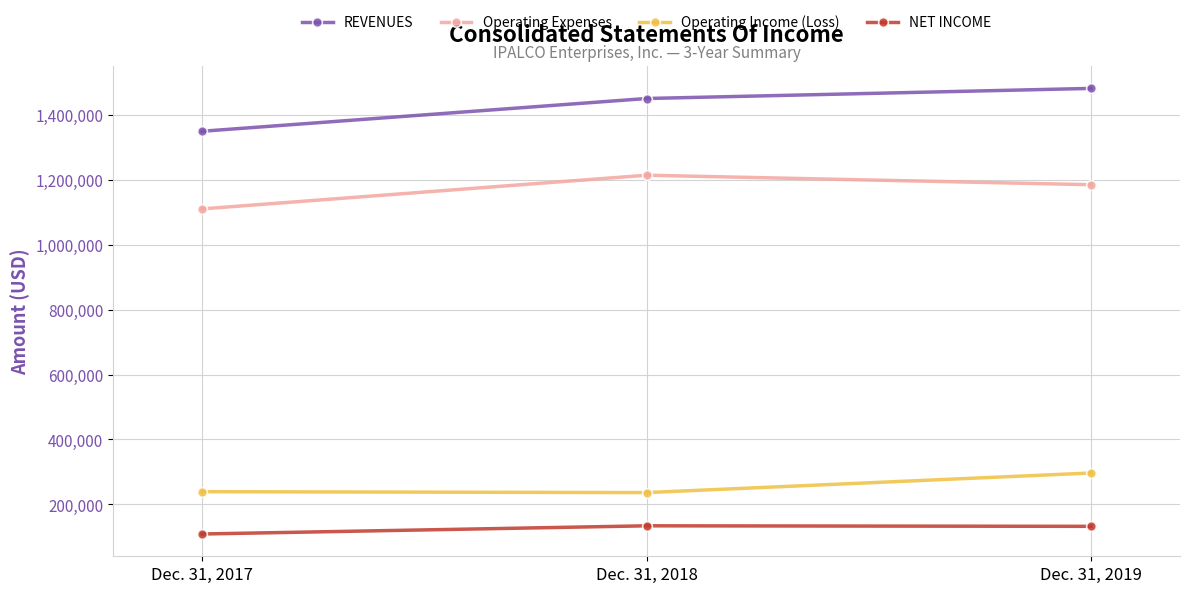

Rank the series by their maximum value, from highest to lowest.

REVENUES, Operating Expenses, Operating Income (Loss), NET INCOME